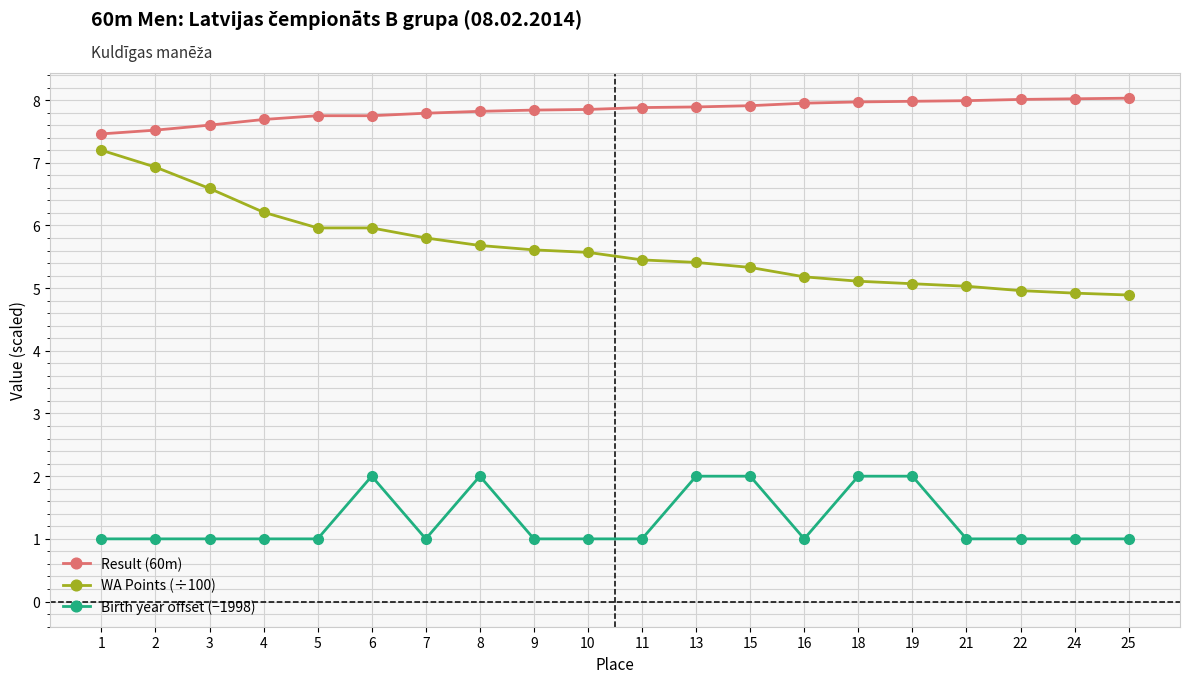

Which series has the largest total across all categories?

Result (60m)